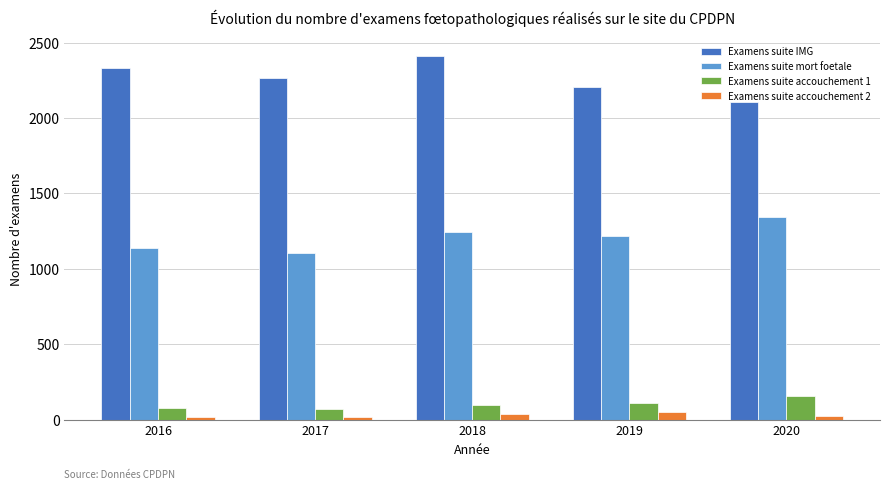

What is the value of the Examens suite accouchement 2 bar at the 2nd from the left?

15